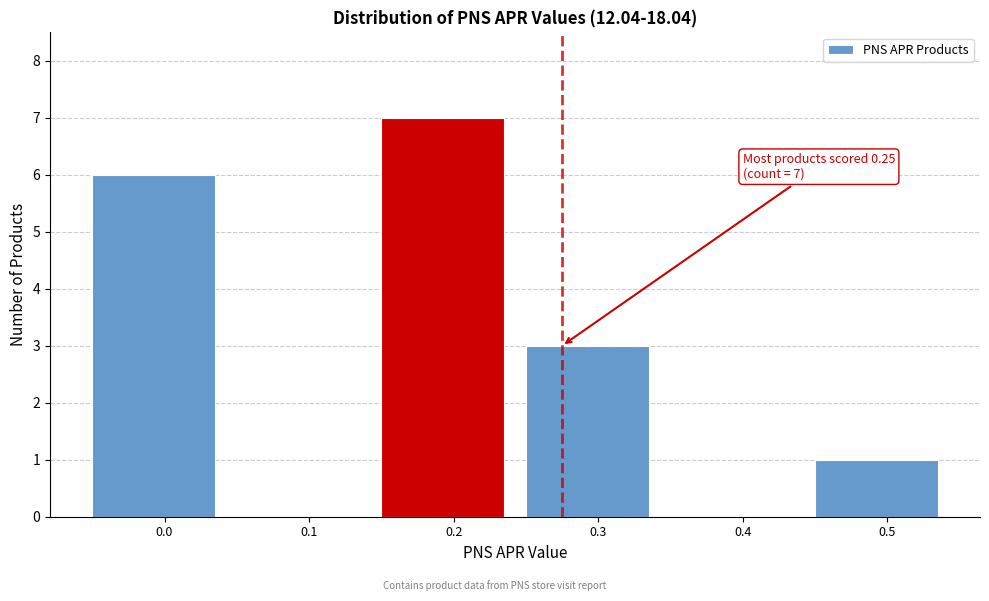

Reading left to right, list all the values displayed in this chart.

0.0=6	0.1=0	0.2=7	0.3=3	0.4=0	0.5=1